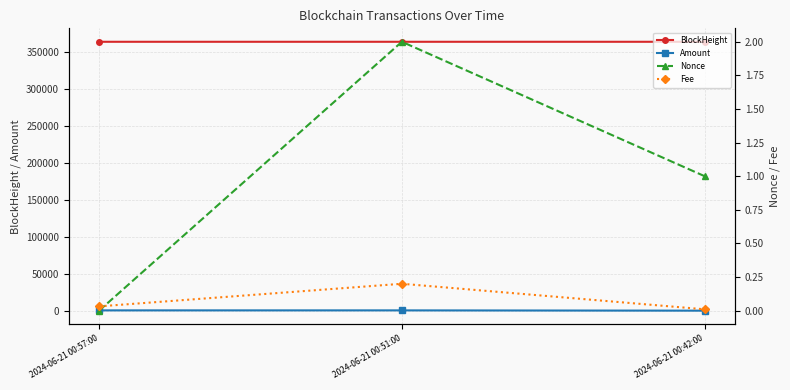

Does the chart have visible grid lines?

Yes